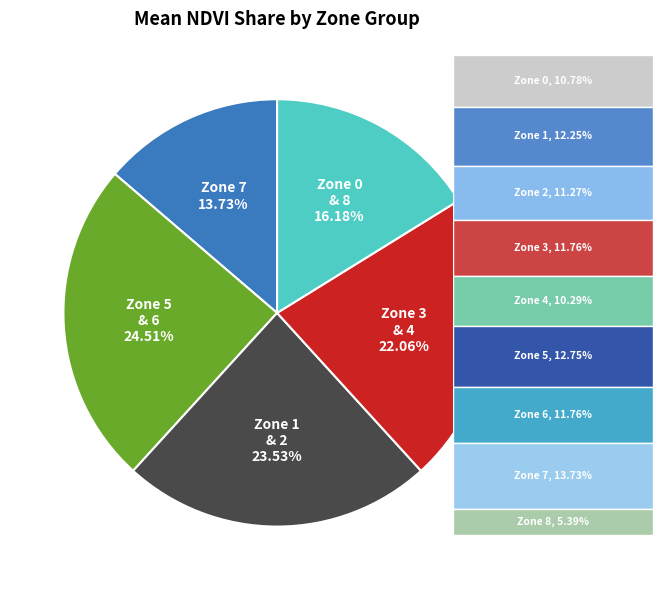

Which slice is the smallest?

Zone 7